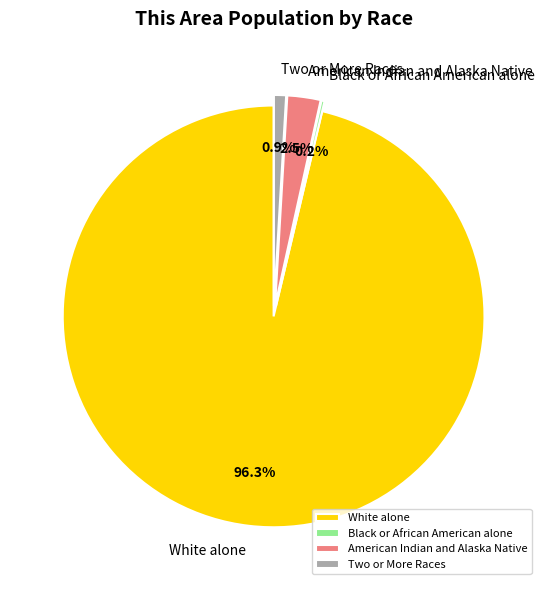

Which has a higher value, Two or More Races or White alone?

White alone